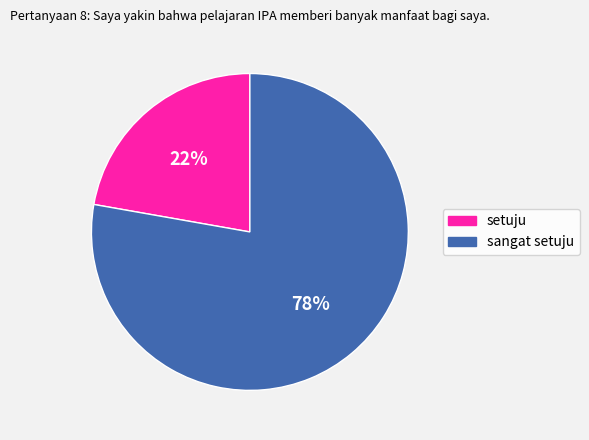

Count the number of slices in the pie.

2